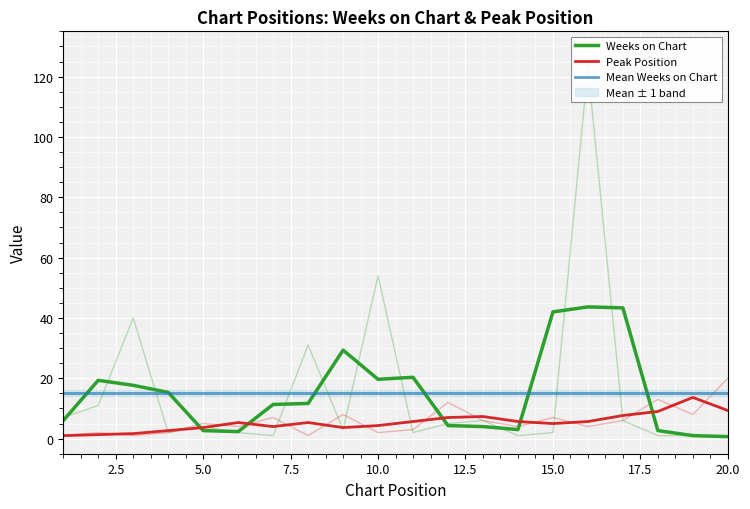

What is the greatest value displayed?

123